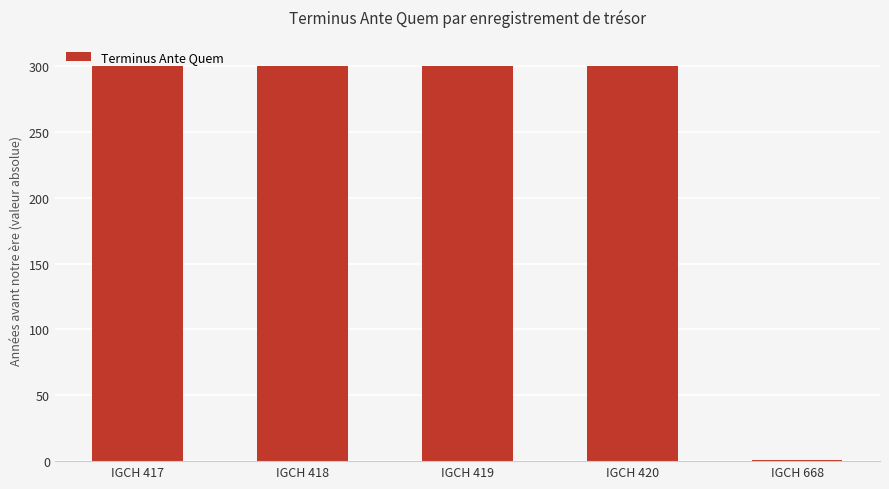

What is the sum of all values?

1201